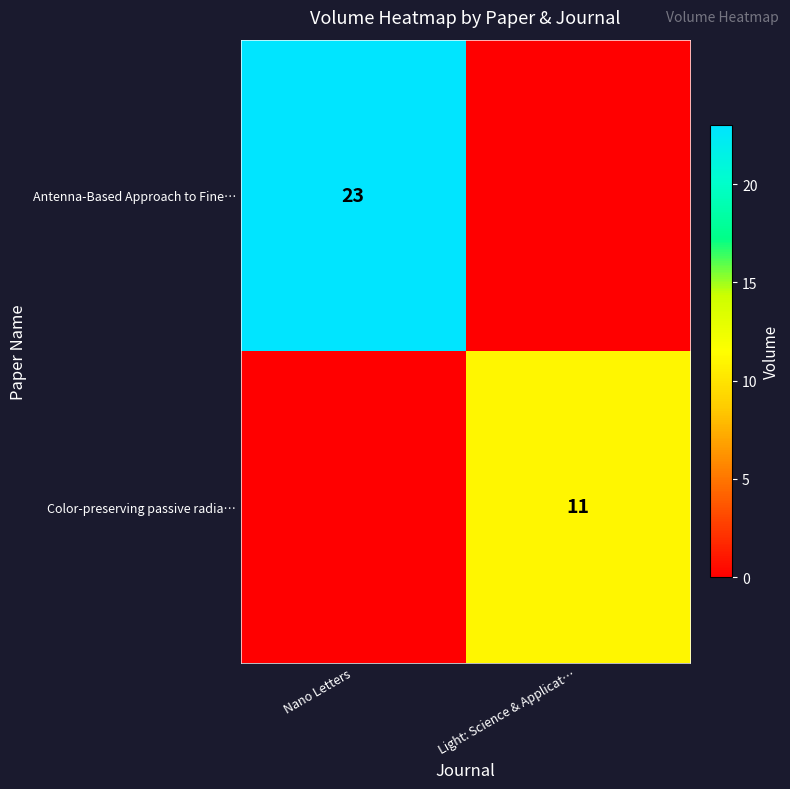

The value of Color-preserving passive radia… at Light: Science & Applicat… is 11. True or false?

True